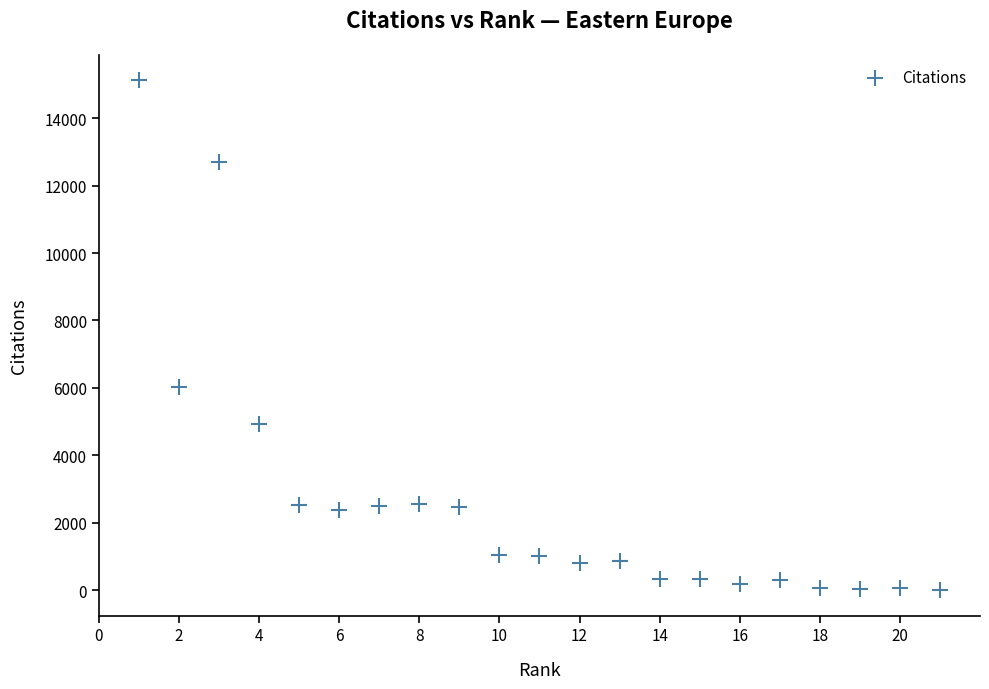

What Y value in the scatter plot is closest to 7564?

6023